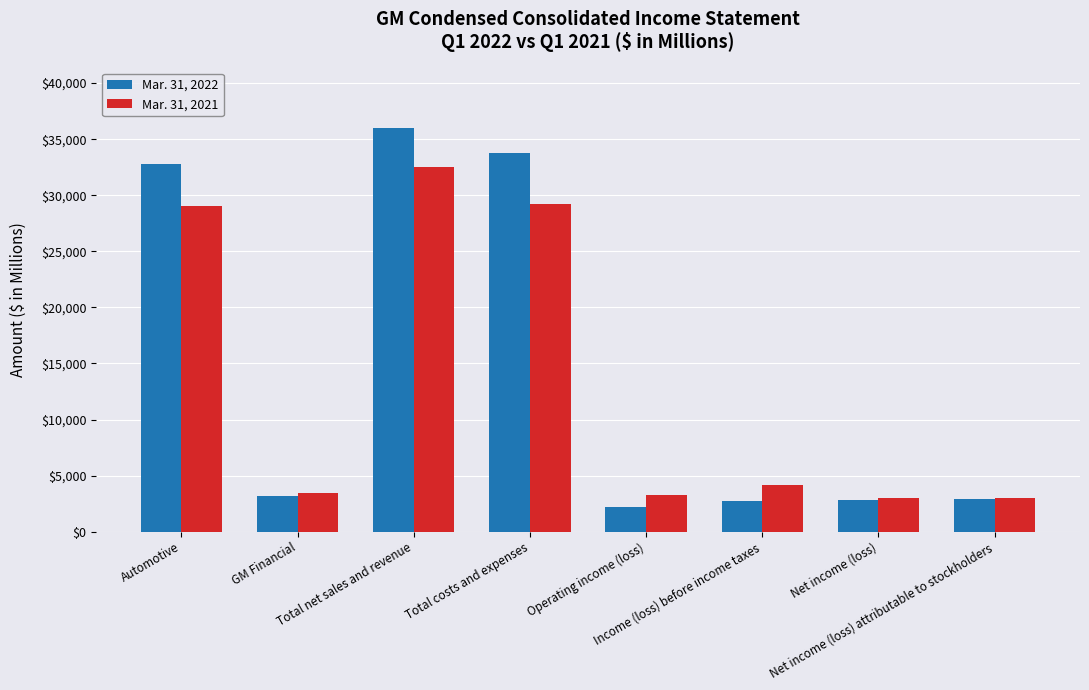

Where does the Mar. 31, 2022 series first go above 3155?

Automotive